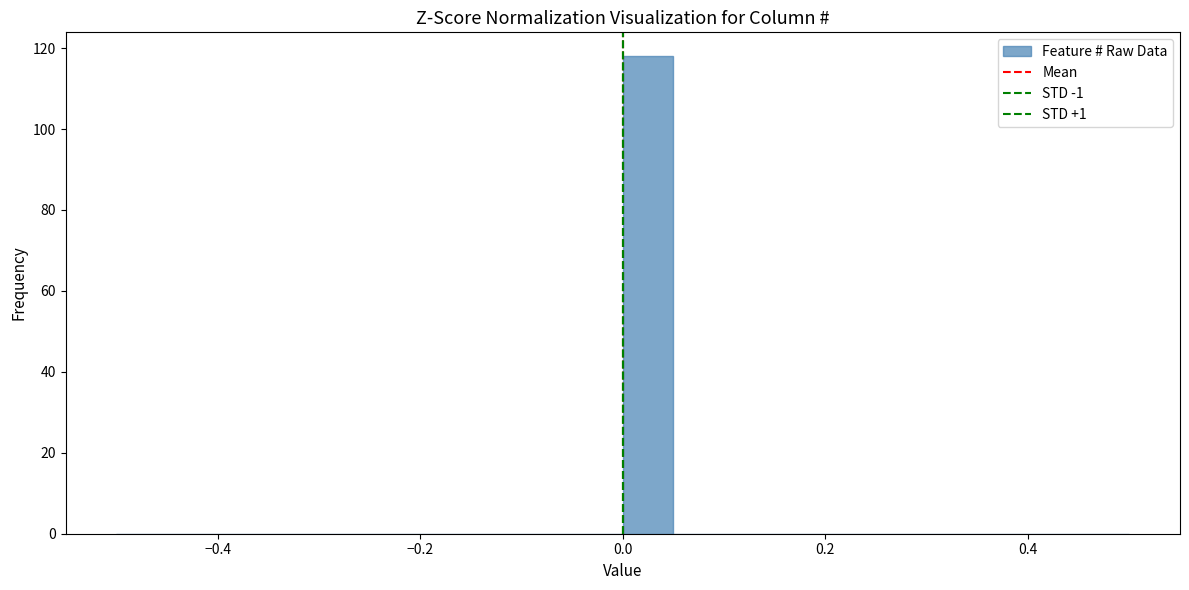

Read against the x-axis, roughly where is the centre of the tallest bar?

0.02